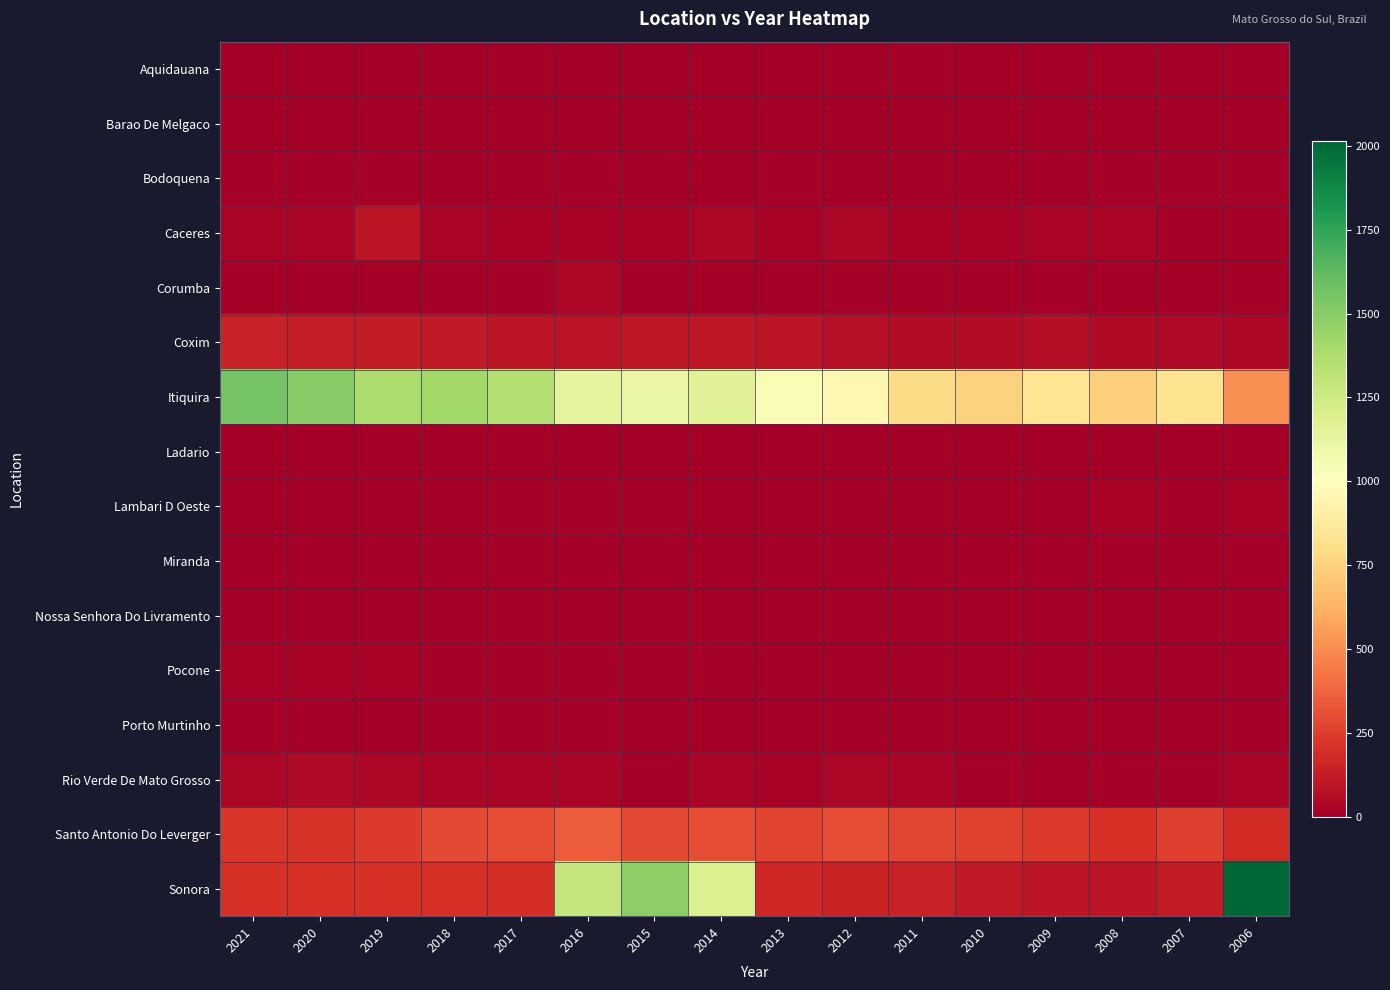

Reading left to right, what are all the values shown in this chart?

Aquidauana: 2021=0	2020=0	2019=0	2018=0	2017=2	2016=0	2015=0	2014=0	2013=0	2012=1	2011=11	2010=0	2009=0	2008=0	2007=0	2006=0
Barao De Melgaco: 2021=3	2020=3	2019=3	2018=4	2017=1	2016=1	2015=0	2014=0	2013=0	2012=0	2011=0	2010=0	2009=0	2008=1	2007=1	2006=5
Bodoquena: 2021=9	2020=9	2019=9	2018=5	2017=7	2016=15	2015=0	2014=0	2013=10	2012=7	2011=6	2010=4	2009=4	2008=9	2007=8	2006=9
Caceres: 2021=29	2020=29	2019=95	2018=31	2017=23	2016=20	2015=23	2014=36	2013=23	2012=33	2011=19	2010=23	2009=24	2008=25	2007=5	2006=7
Corumba: 2021=0	2020=0	2019=0	2018=0	2017=1	2016=33	2015=4	2014=4	2013=7	2012=0	2011=1	2010=1	2009=1	2008=0	2007=0	2006=0
Coxim: 2021=148	2020=129	2019=121	2018=118	2017=98	2016=89	2015=107	2014=104	2013=97	2012=78	2011=62	2010=56	2009=67	2008=53	2007=47	2006=37
Itiquira: 2021=1559	2020=1505	2019=1382	2018=1422	2017=1355	2016=1138	2015=1114	2014=1168	2013=1042	2012=959	2011=789	2010=754	2009=841	2008=741	2007=833	2006=508
Ladario: 2021=0	2020=0	2019=0	2018=0	2017=0	2016=0	2015=0	2014=1	2013=1	2012=0	2011=0	2010=0	2009=0	2008=0	2007=0	2006=0
Lambari D Oeste: 2021=0	2020=0	2019=0	2018=1	2017=13	2016=13	2015=13	2014=0	2013=0	2012=0	2011=0	2010=1	2009=2	2008=19	2007=7	2006=23
Miranda: 2021=6	2020=6	2019=3	2018=2	2017=0	2016=0	2015=0	2014=0	2013=0	2012=0	2011=0	2010=0	2009=0	2008=0	2007=0	2006=0
Nossa Senhora Do Livramento: 2021=2	2020=2	2019=2	2018=0	2017=4	2016=6	2015=3	2014=0	2013=1	2012=0	2011=0	2010=0	2009=0	2008=0	2007=0	2006=0
Pocone: 2021=16	2020=16	2019=16	2018=15	2017=11	2016=12	2015=10	2014=12	2013=5	2012=0	2011=0	2010=0	2009=0	2008=1	2007=0	2006=0
Porto Murtinho: 2021=9	2020=9	2019=7	2018=10	2017=14	2016=13	2015=7	2014=4	2013=5	2012=4	2011=2	2010=2	2009=1	2008=1	2007=1	2006=1
Rio Verde De Mato Grosso: 2021=39	2020=42	2019=39	2018=29	2017=30	2016=26	2015=12	2014=26	2013=23	2012=35	2011=25	2010=11	2009=6	2008=11	2007=14	2006=25
Santo Antonio Do Leverger: 2021=222	2020=219	2019=243	2018=290	2017=299	2016=353	2015=289	2014=300	2013=275	2012=303	2011=279	2010=265	2009=243	2008=209	2007=258	2006=187
Sonora: 2021=208	2020=211	2019=201	2018=202	2017=192	2016=1285	2015=1484	2014=1194	2013=170	2012=156	2011=146	2010=116	2009=99	2008=99	2007=119	2006=2014